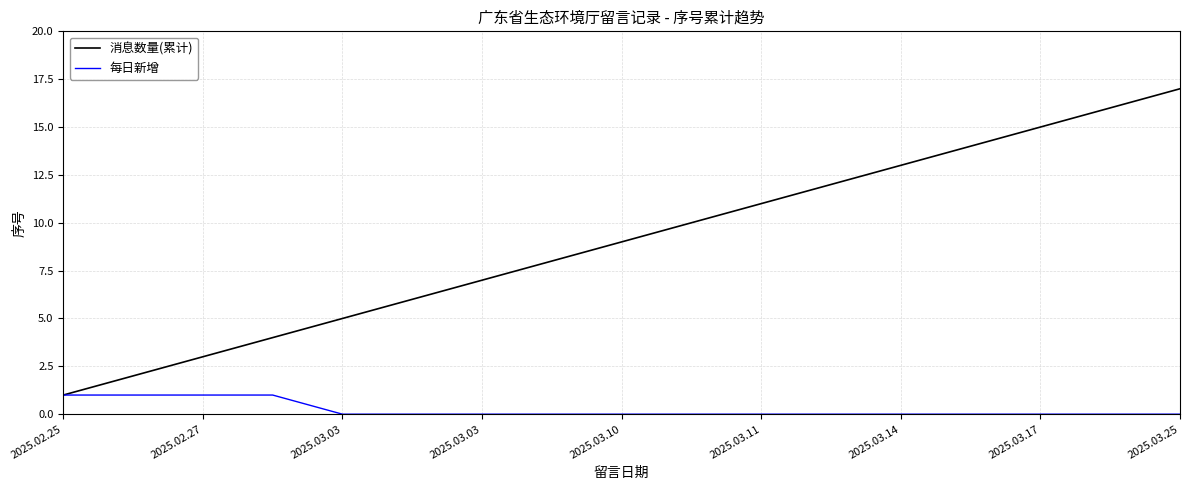

Which series has the largest range (max minus min)?

消息数量(累计)